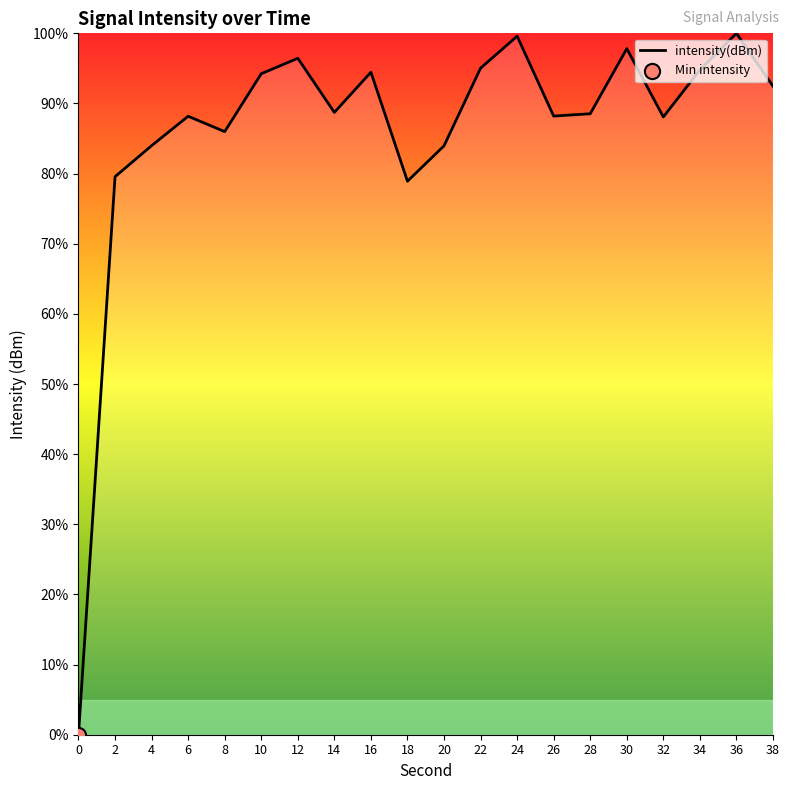

What is the change in value from 18 to 34?

+15.9